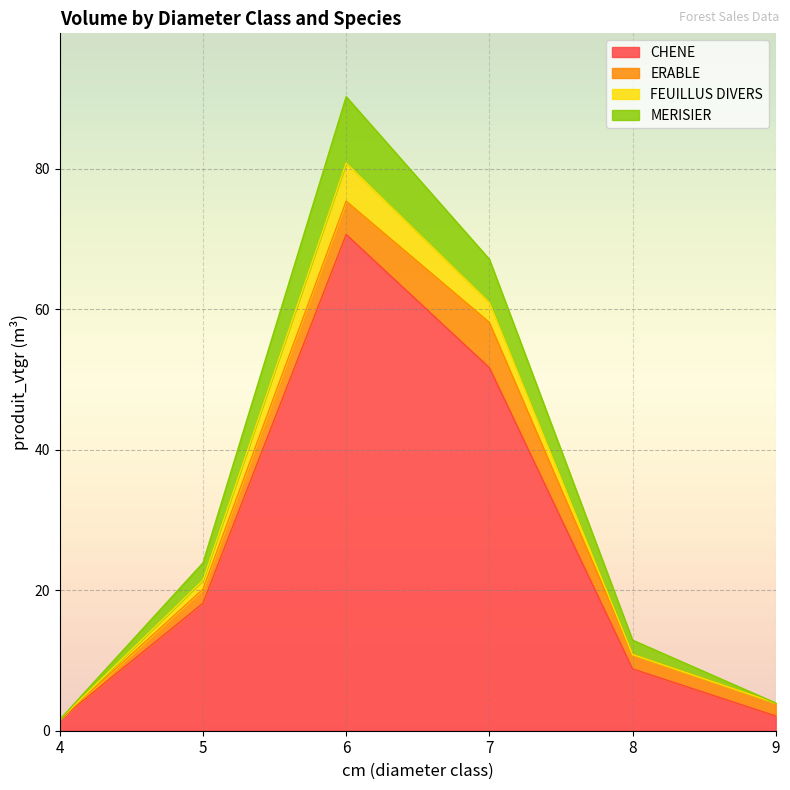

True or false: CHENE has a value of 18.2 at 5.

True